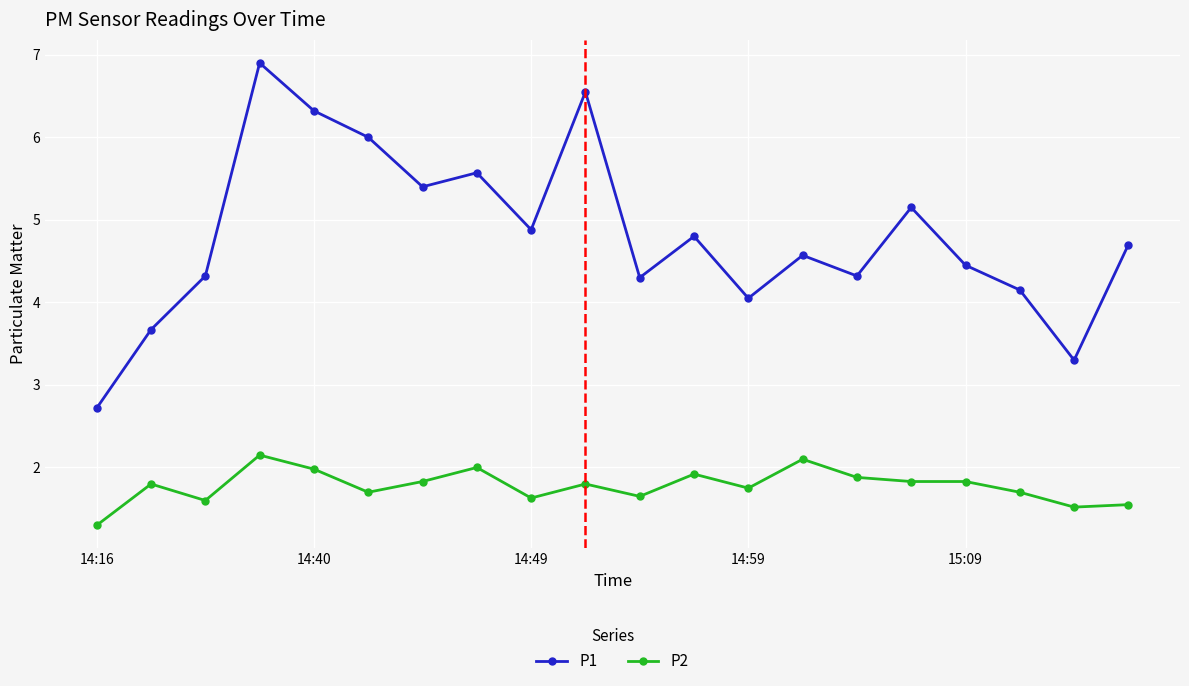

How many series are shown in this chart?

2